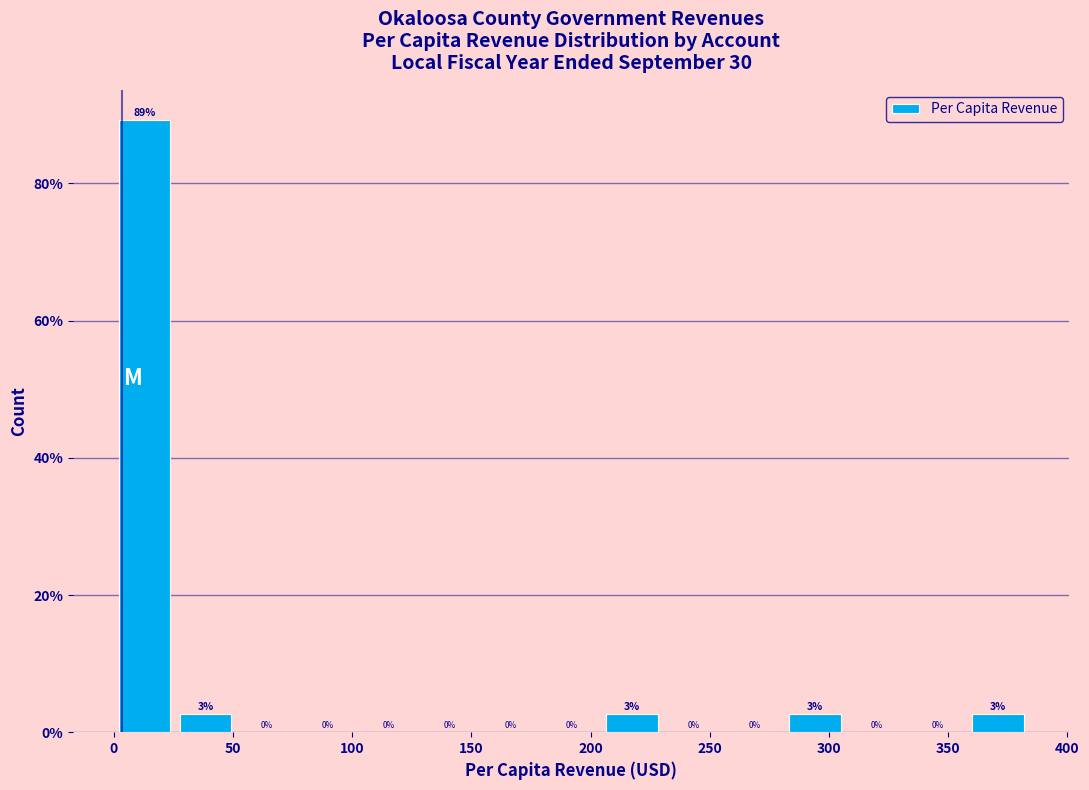

Which range on the x-axis has the tallest bar?

0 to 25